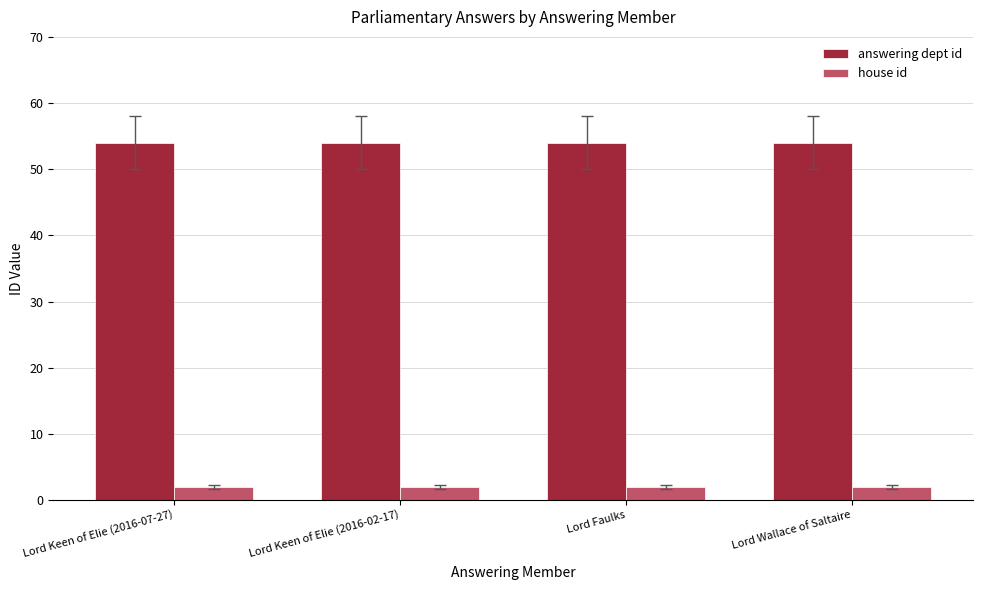

Read the answering dept id value at Lord Wallace of Saltaire.

54